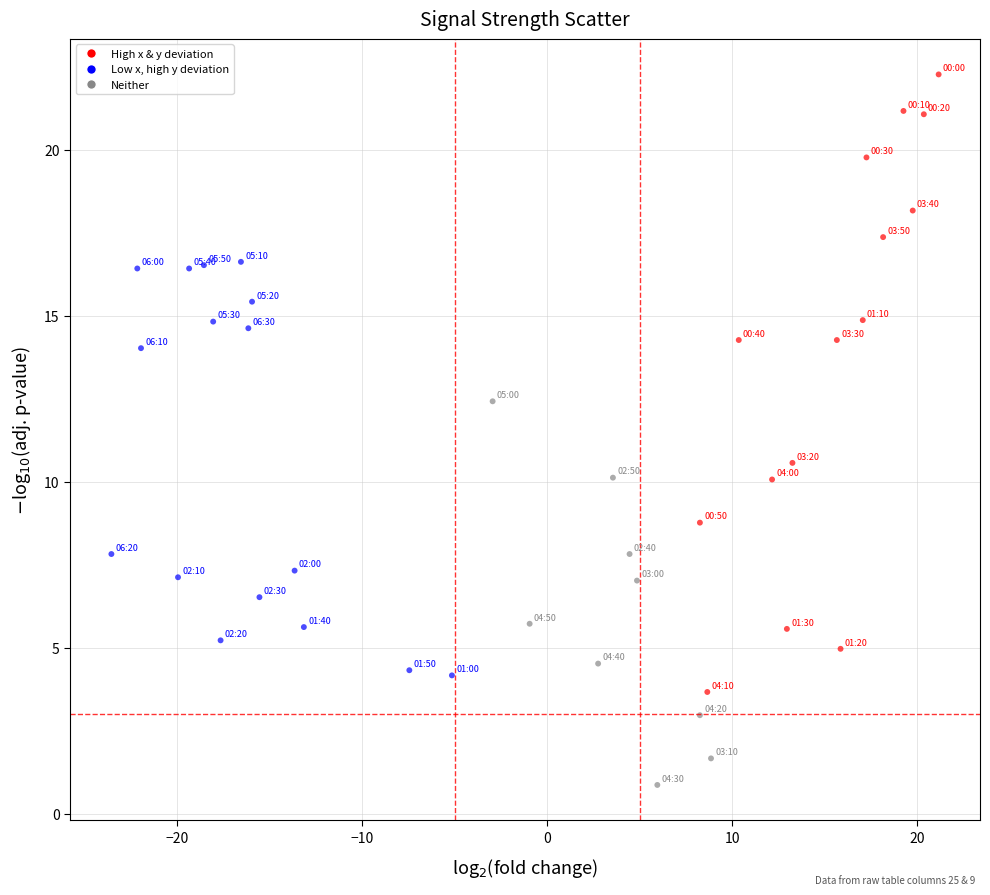

What is the range of X values (max minus min)?

44.7